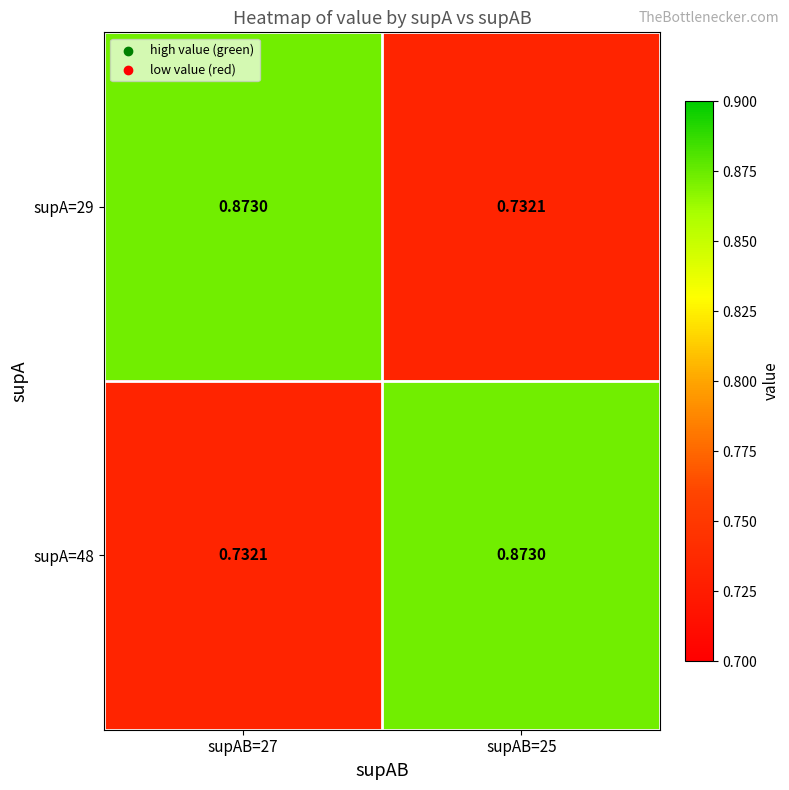

How many data points does each series have?

2